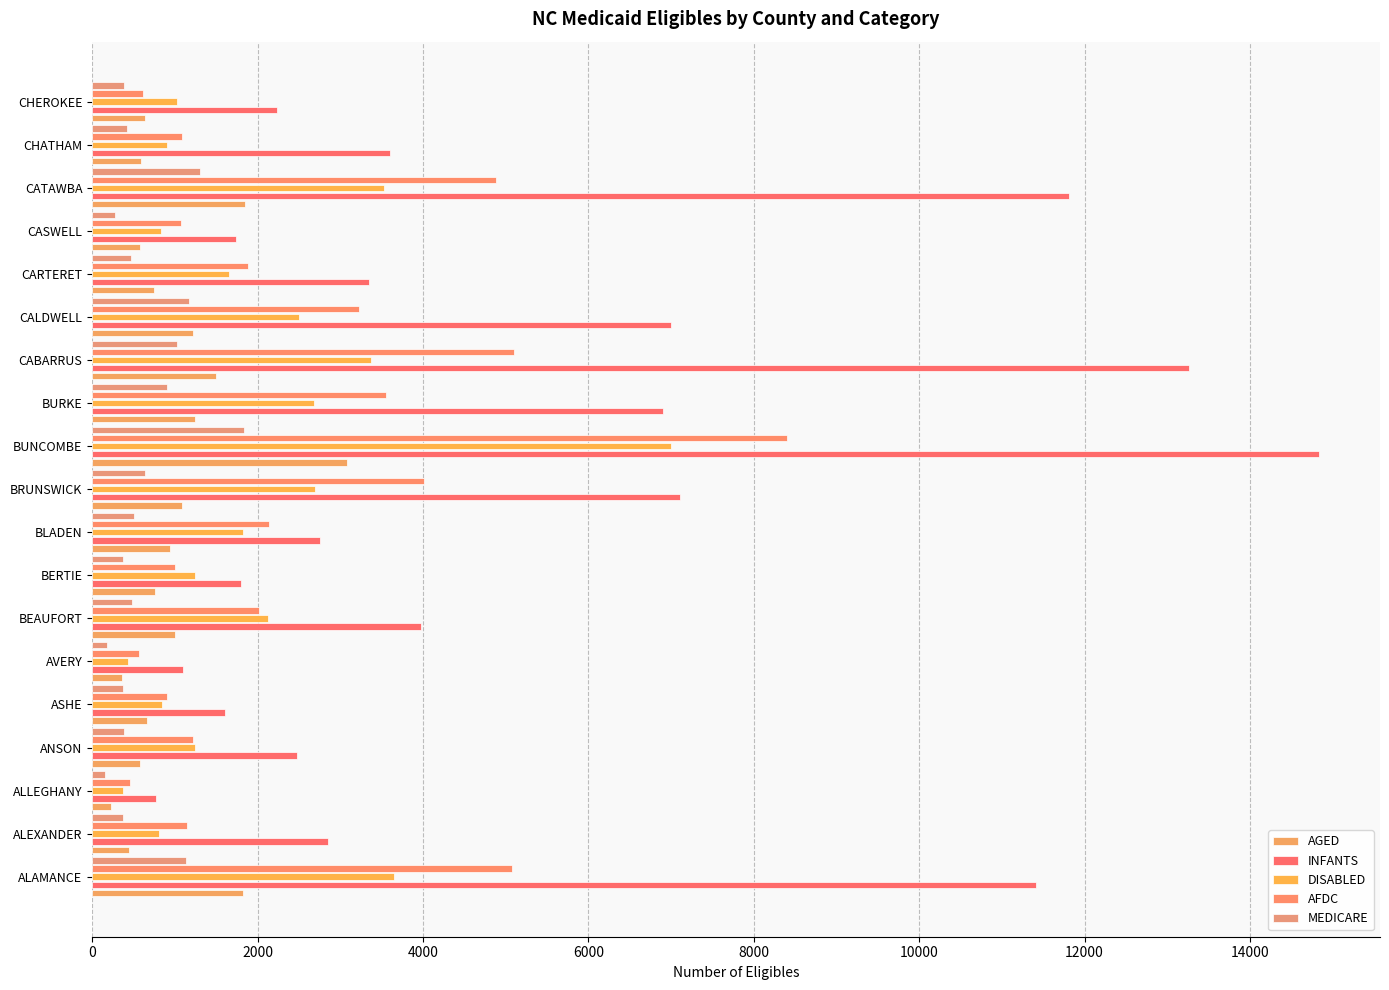

Which series has the largest total across all categories?

INFANTS